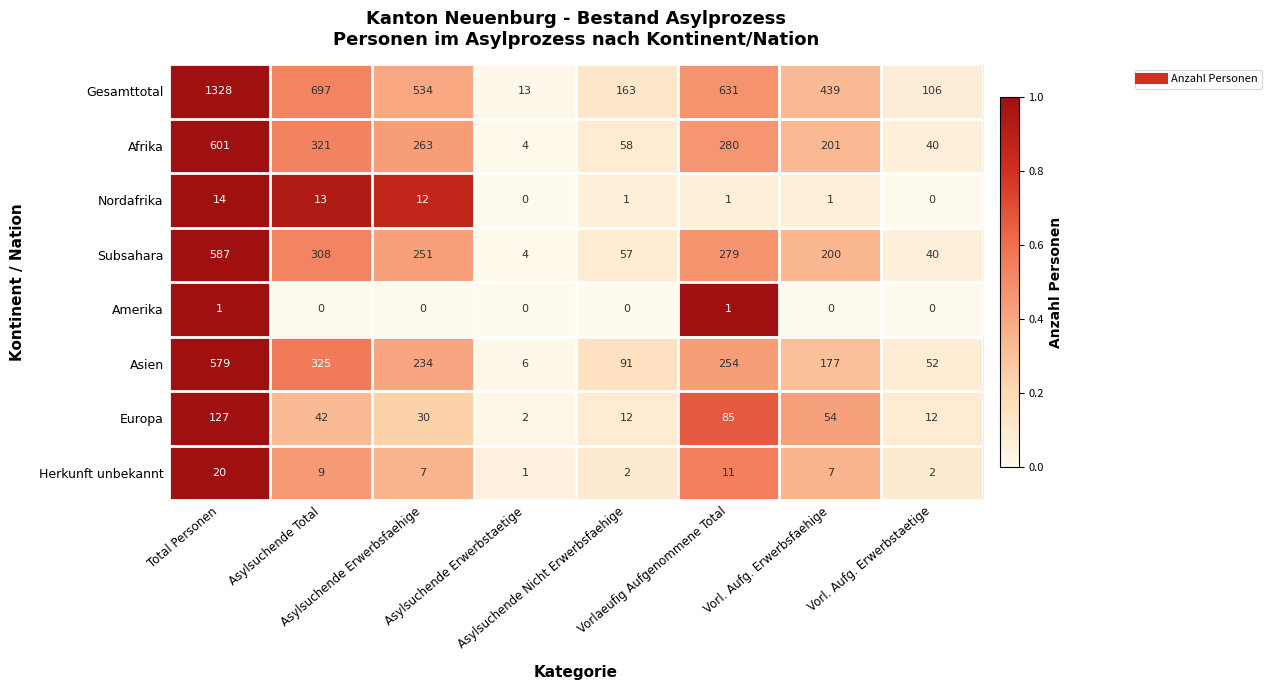

Which series changed the most between Total Personen and Asylsuchende Total?

Gesamttotal